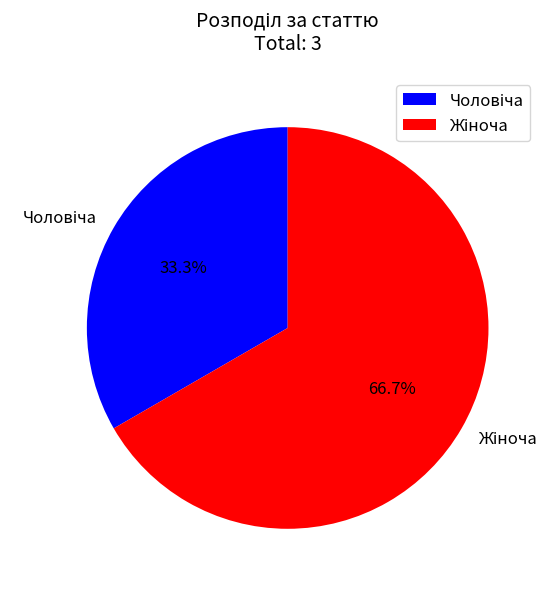

Does any single category account for the majority?

Yes